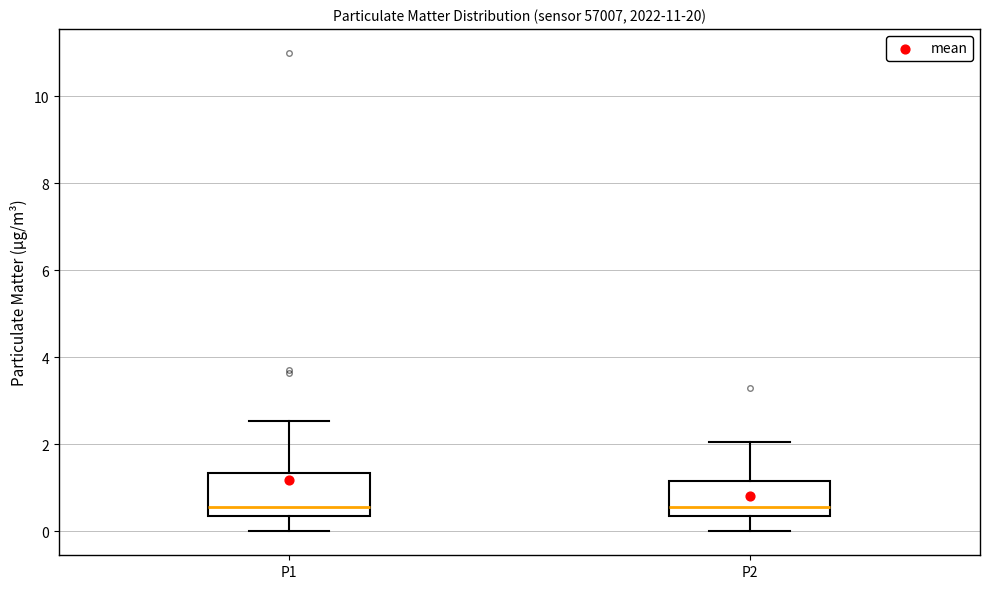

Where does the lower whisker of the box for P1 end on the y-axis? The values are not printed on the chart, so give them approximately, as read against the axis.

0.0